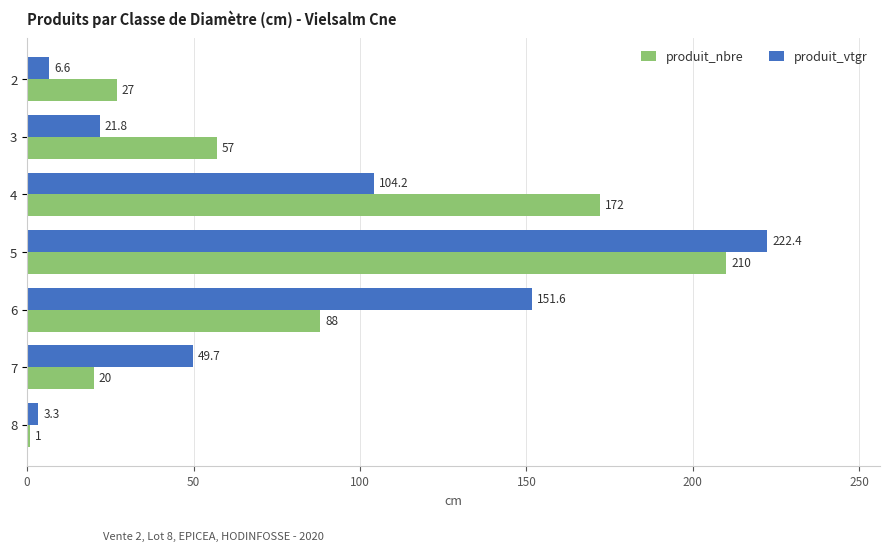

The produit_vtgr series shows 6.6 at 2. True or false?

True